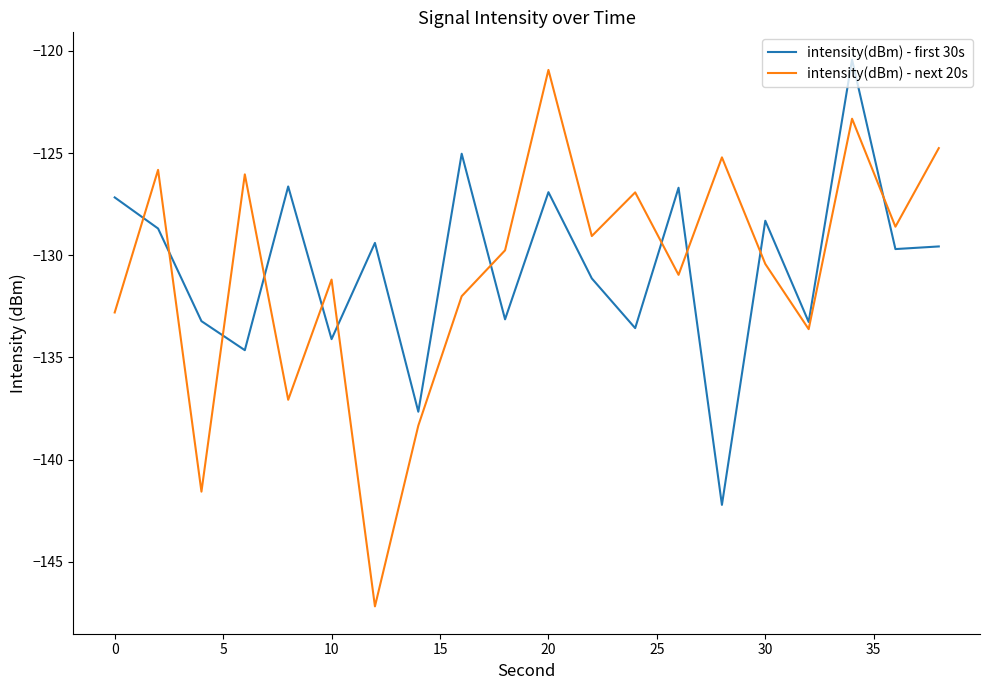

True or false: intensity(dBm) - next 20s and intensity(dBm) - first 30s cross at least once.

True